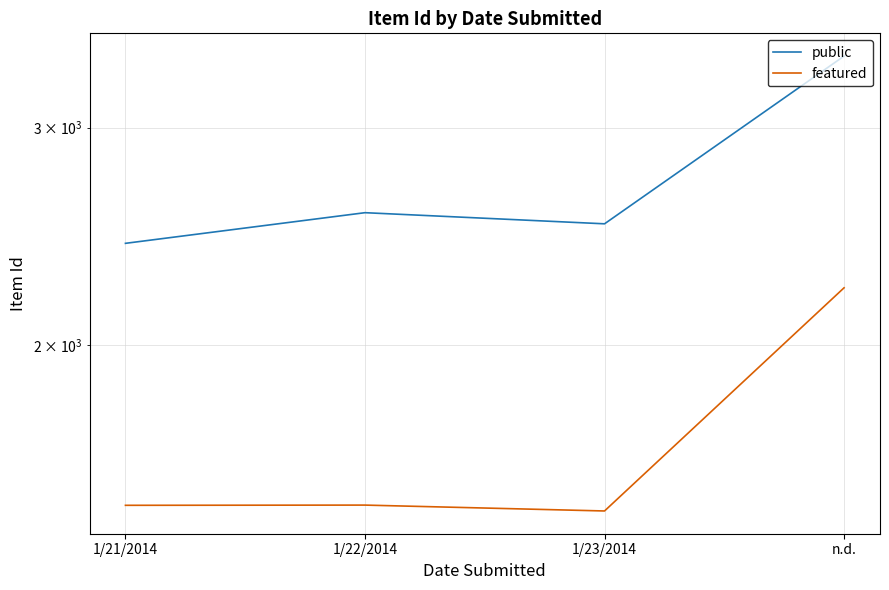

What is the difference between the second highest and second lowest values in the featured series?

0.6